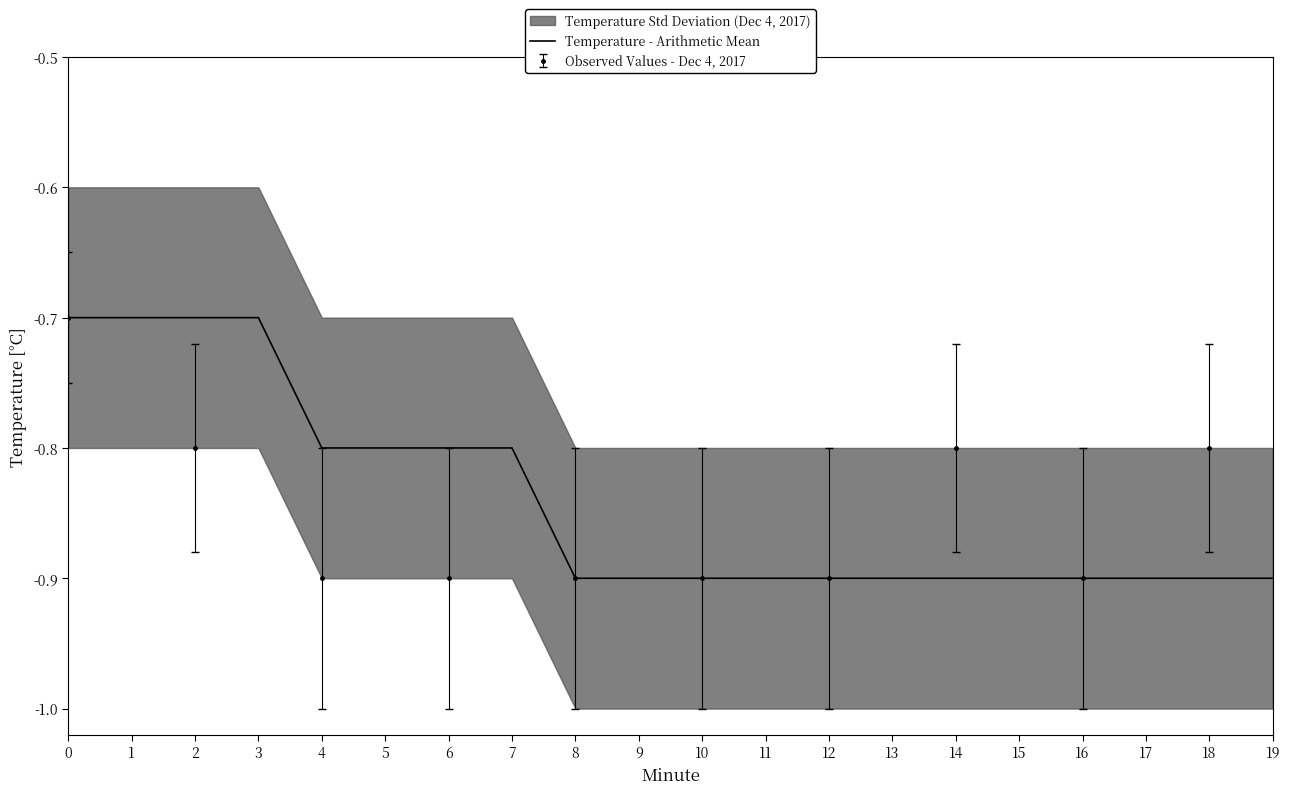

What is the average value?

-0.8